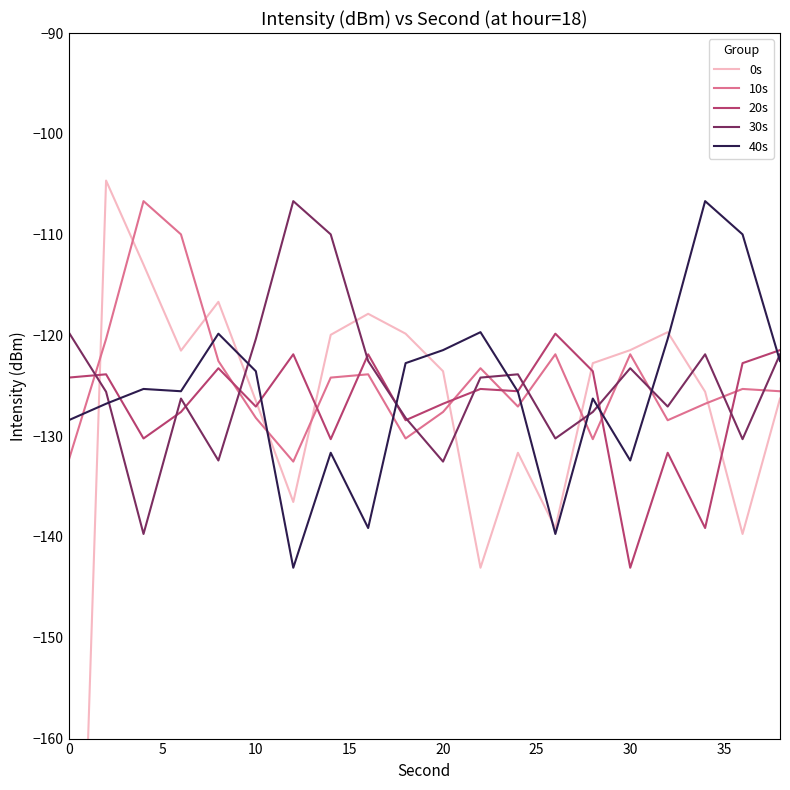

After their last crossing, which series has the higher values: 20s or 10s?

20s